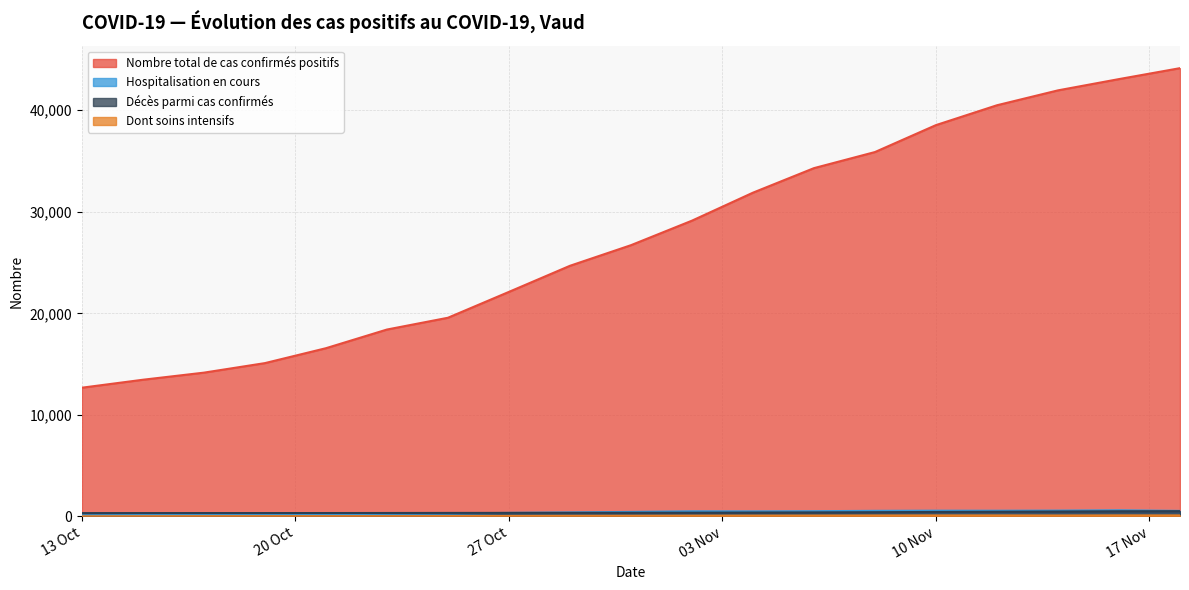

True or false: Nombre total de cas confirmés positifs has a value of 57561 at 2020-11-12.

False